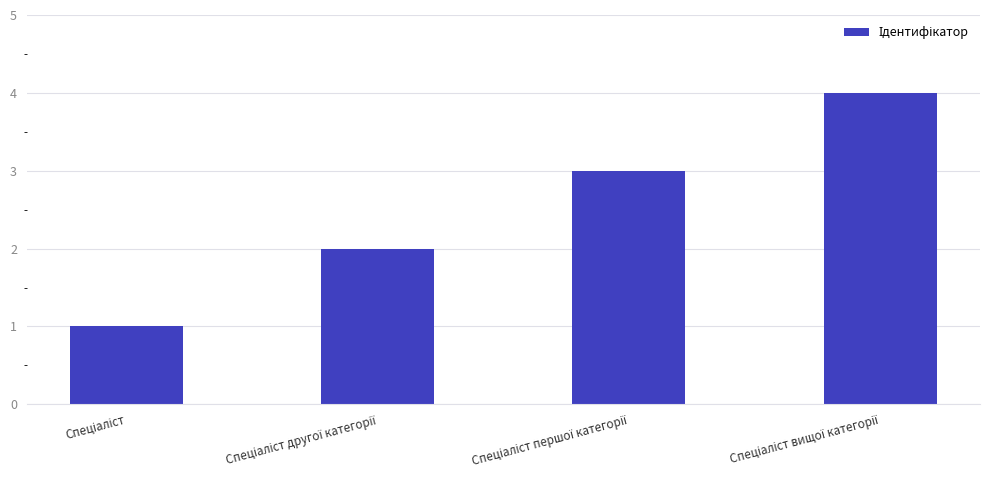

What is the sum of all values?

10